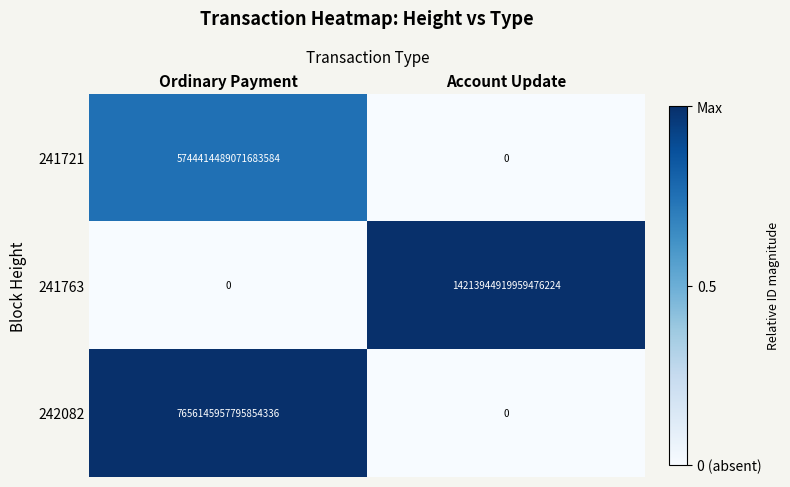

Is it true that 241721 equals 2130350548394562304 at Account Update?

False